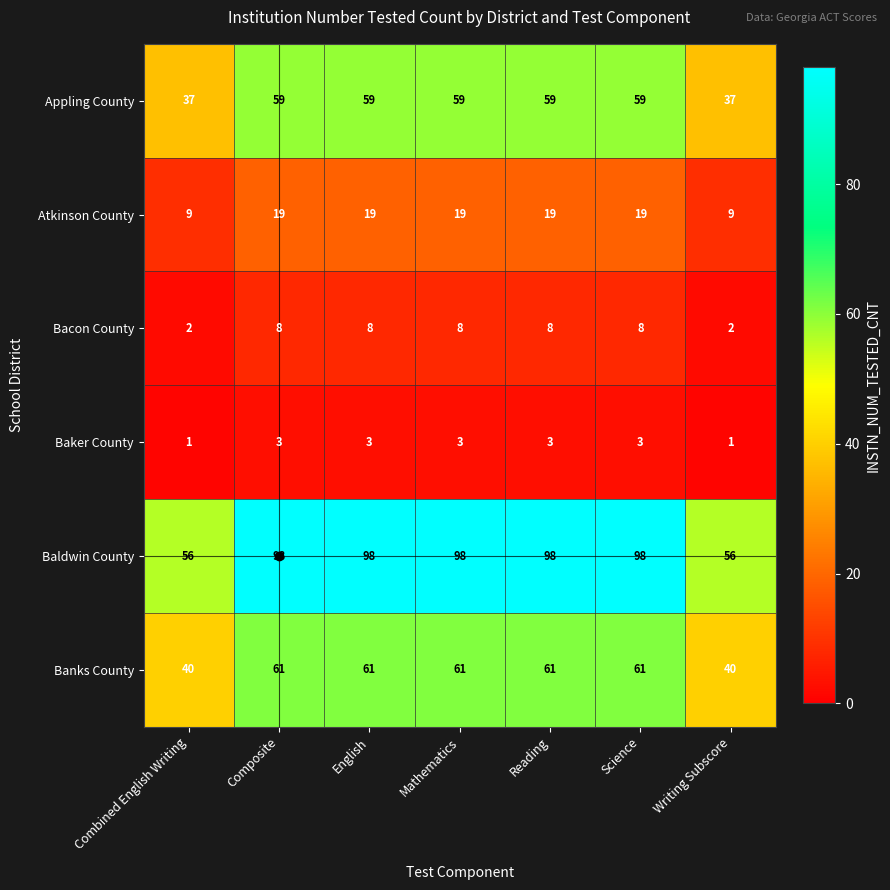

What is the minimum value for Atkinson County?

9